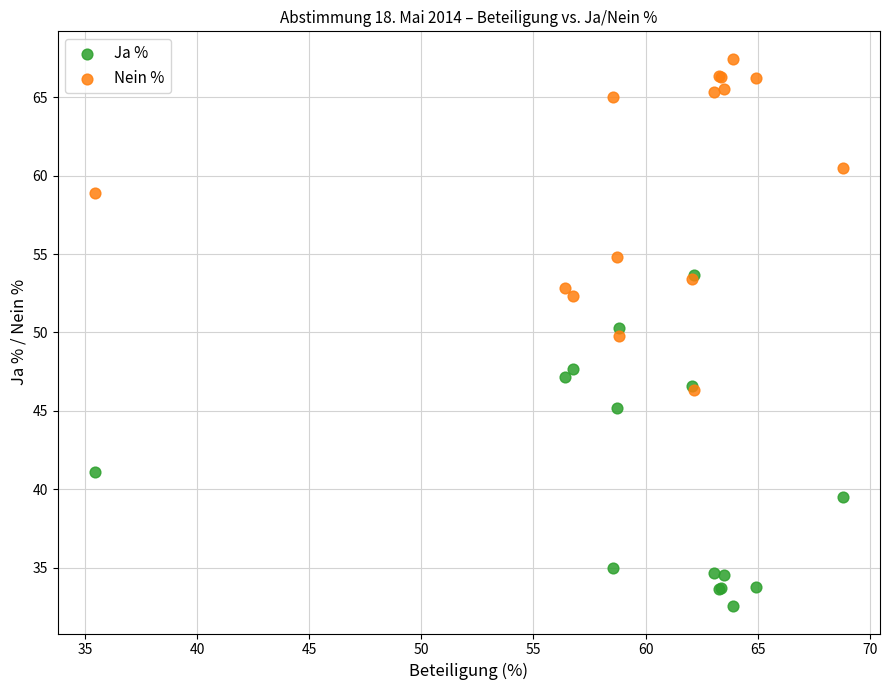

In the Nein % series, what Y value is closest to 56?

54.8